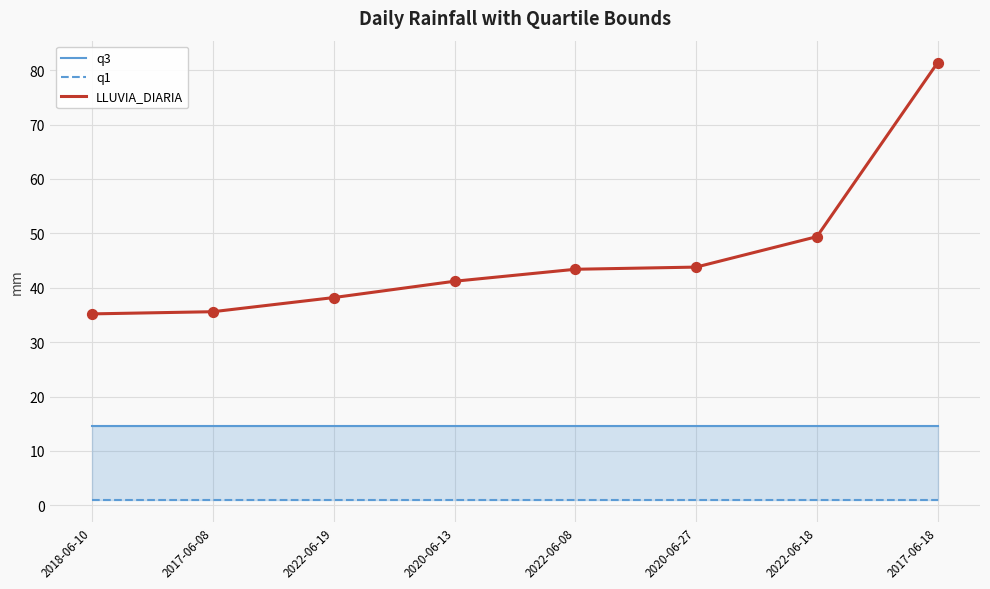

At how many categories does at least one series exceed 61?

1